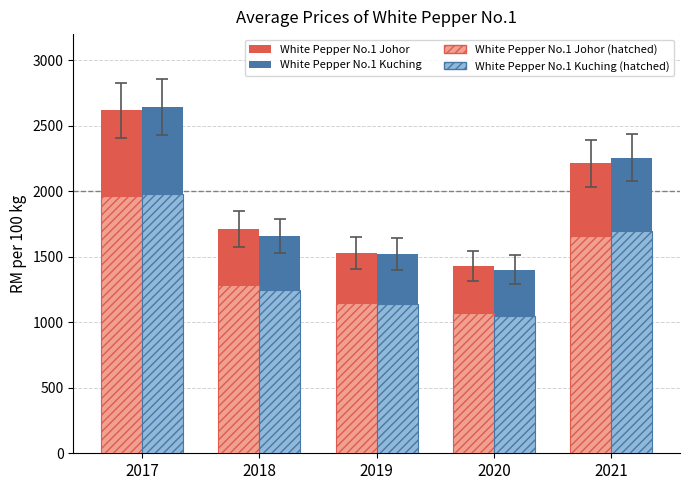

What is the difference between the highest and lowest values at 2020?

379.9